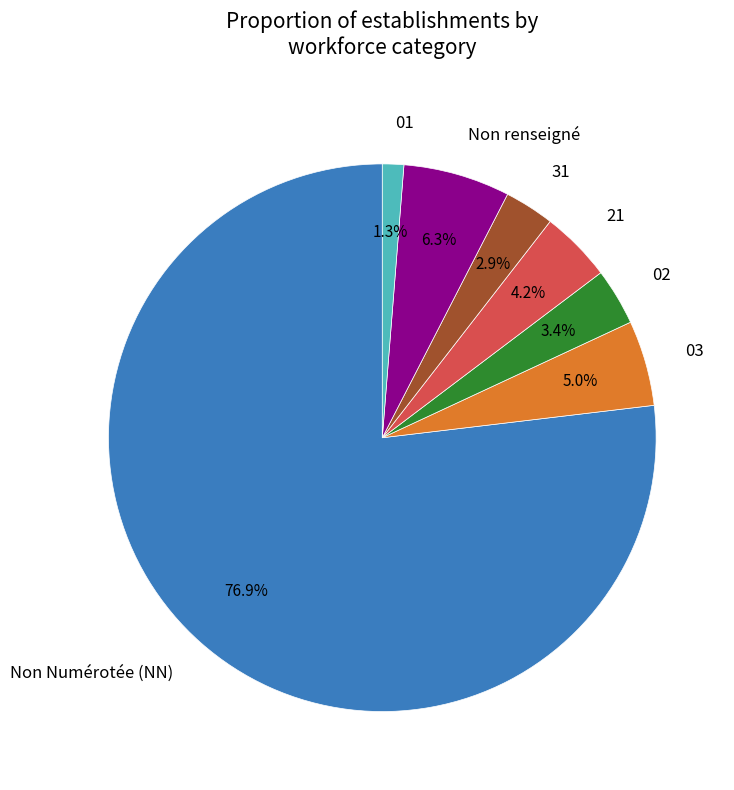

Which has a higher value, 21 or 02?

21